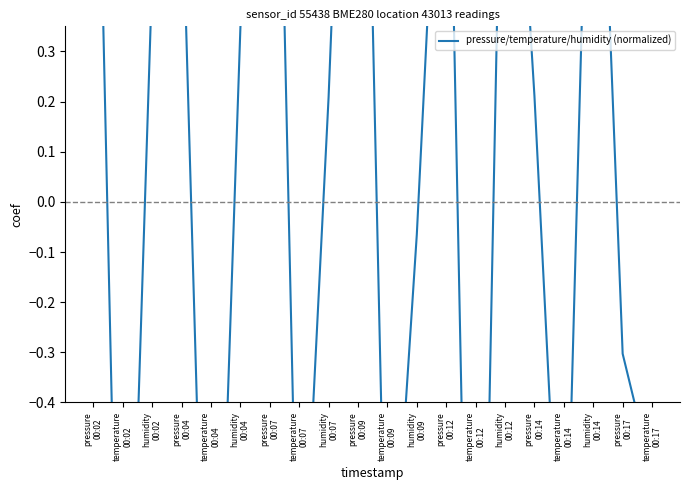

What is the change in value from temperature
00:12 to temperature
00:17?

+1.3